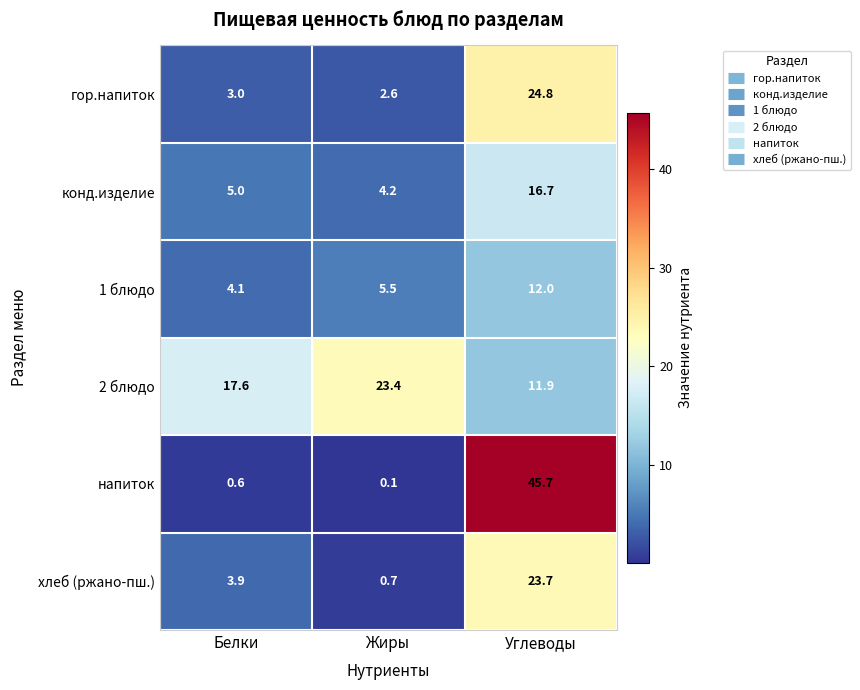

Rank the categories by гор.напиток value from highest to lowest.

Углеводы, Белки, Жиры